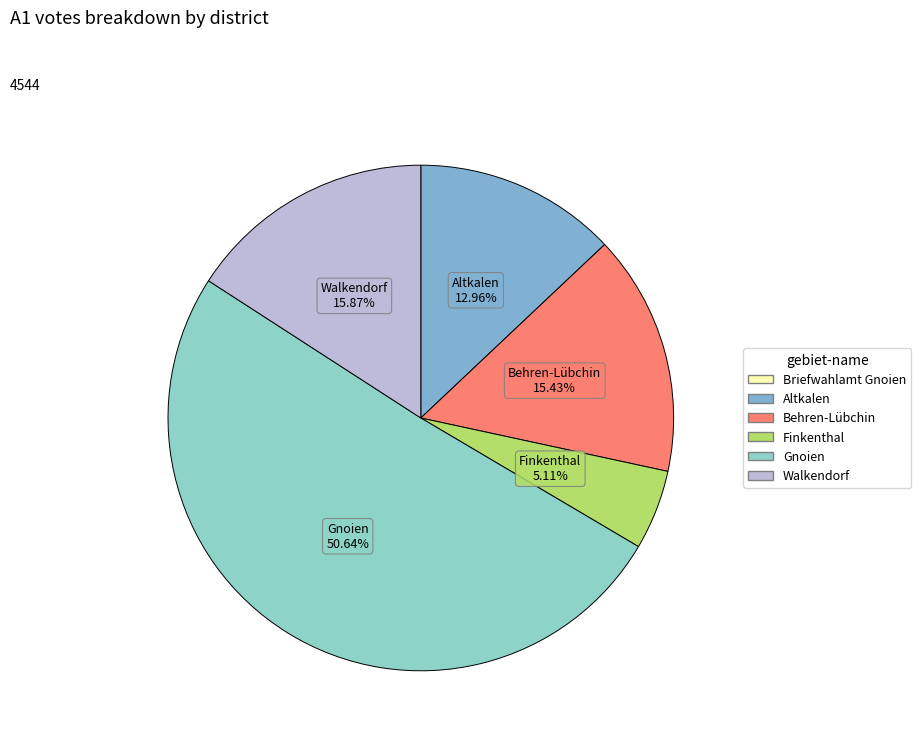

To the nearest percent, what is the average slice percentage?

17%